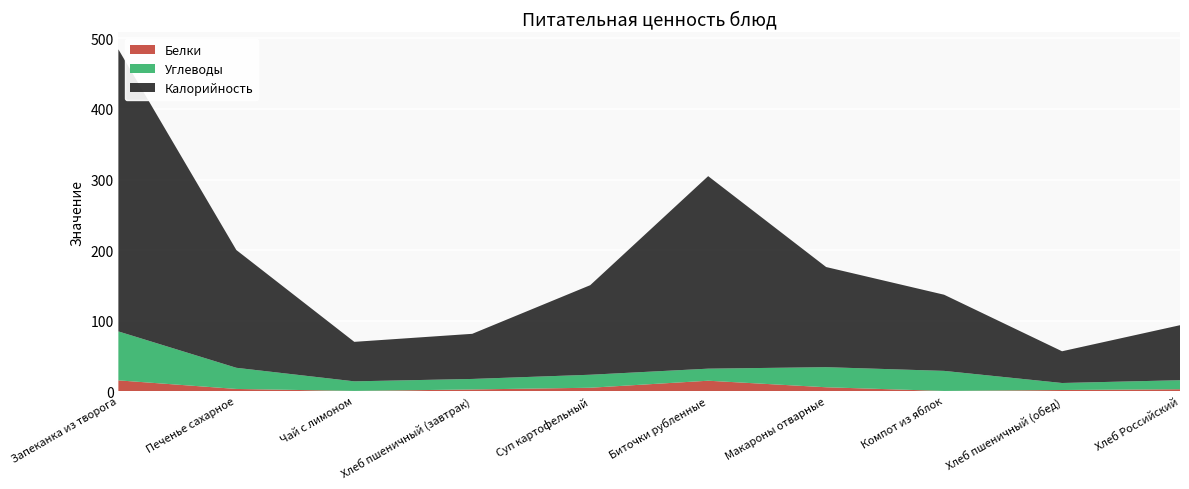

Reading left to right, what are all the values shown in this chart?

Калорийность: 400.0	167.0	56.0	64.0	127.0	273.0	142.0	108.0	45.0	78.0
Белки: 15.2	3.0	0.2	2.3	4.7	14.7	5.4	0.2	1.5	2.6
Углеводы: 69.4	30.0	13.6	14.9	18.4	17.1	28.5	28.5	9.9	12.8